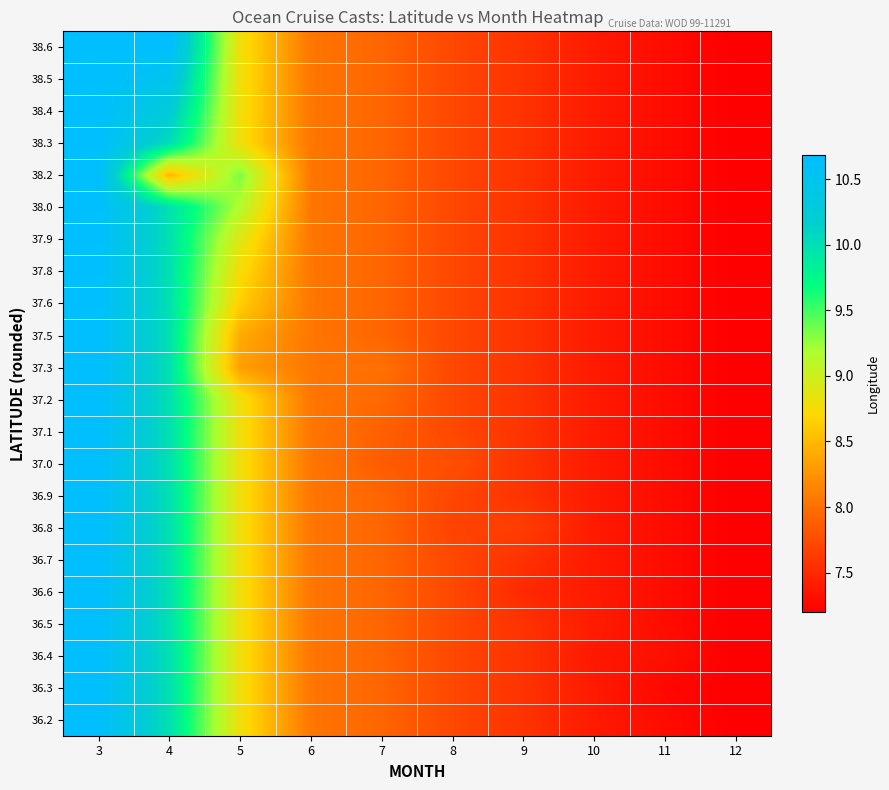

What is the total value across all series at 5?

193.3